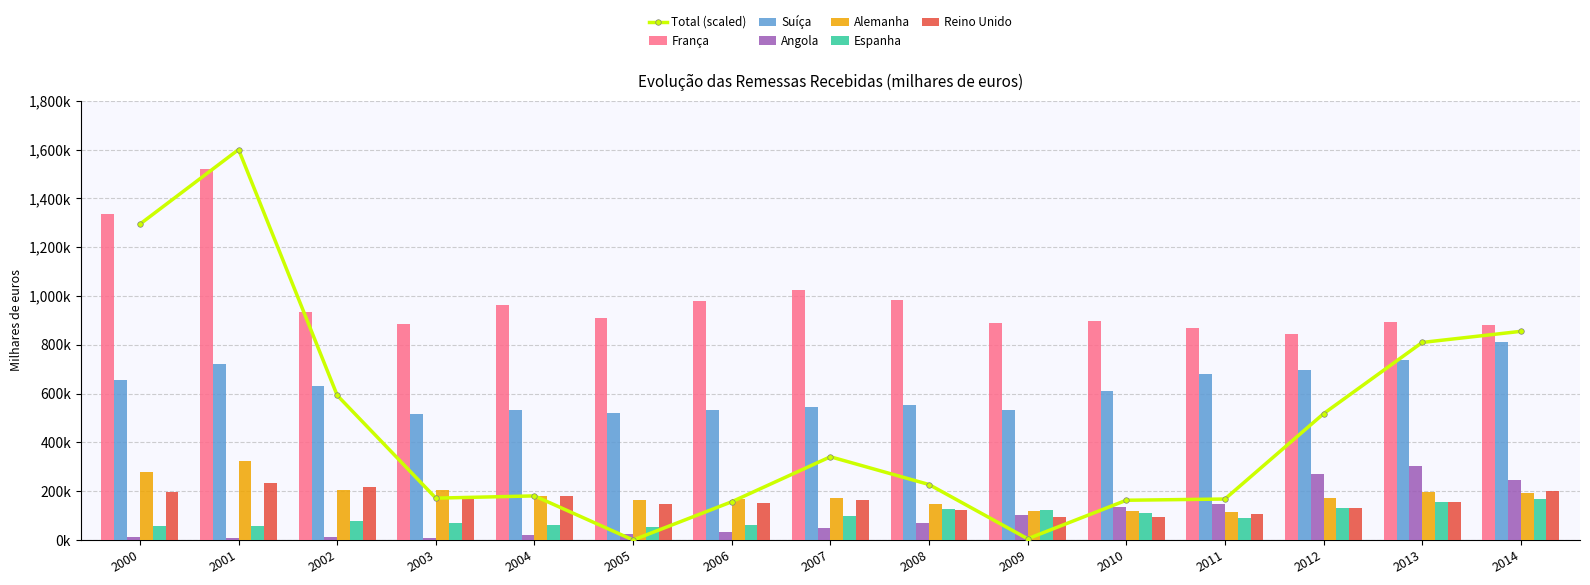

Rank the series by their maximum value, from lowest to highest.

Espanha, Reino Unido, Angola, Alemanha, Suíça, França